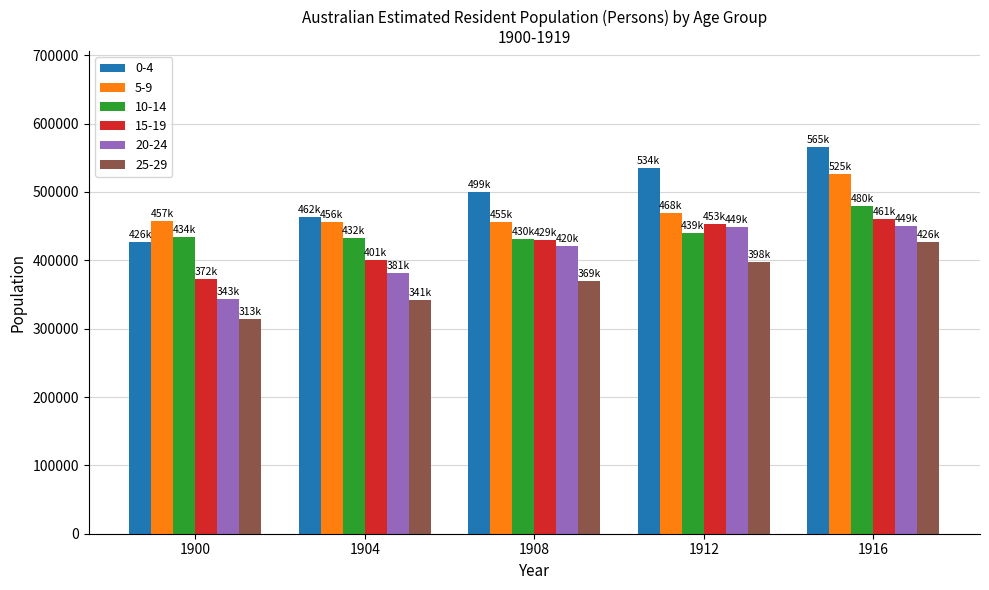

What are all the series names shown in the legend?

0-4, 5-9, 10-14, 15-19, 20-24, 25-29